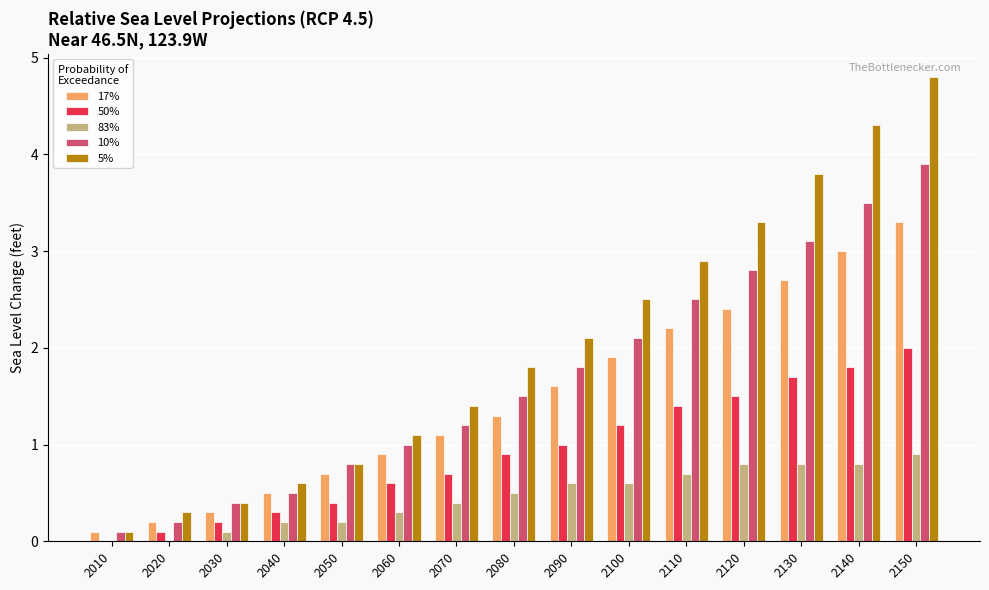

At which category is the sum across all series the highest?

2150